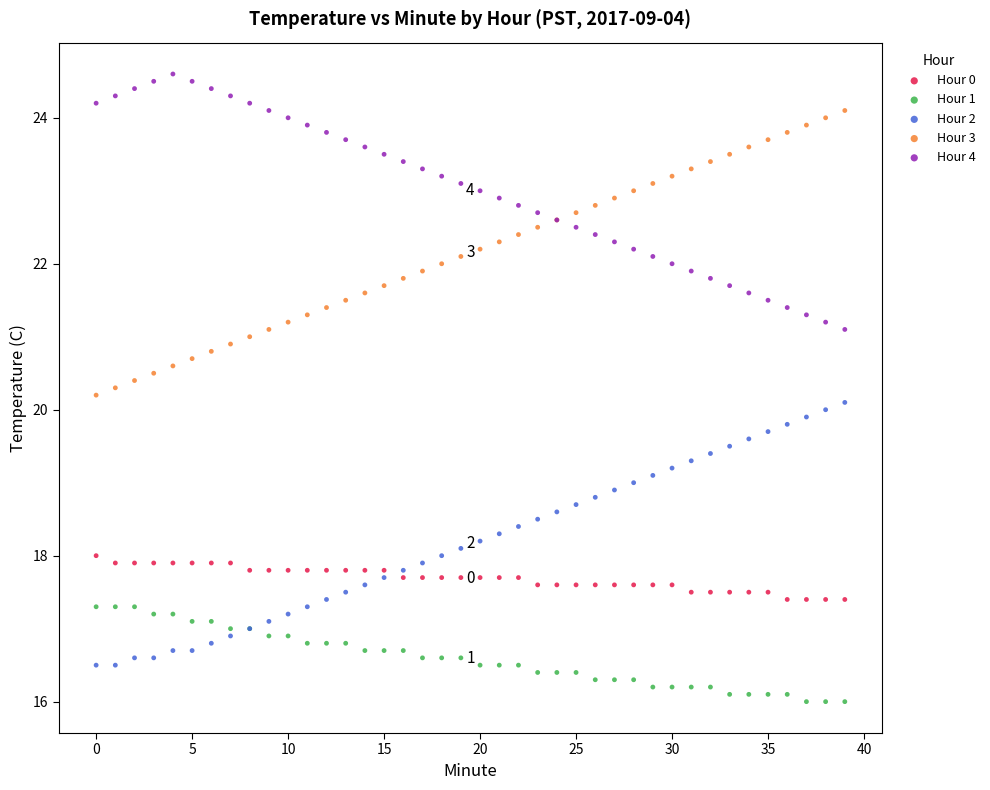

Which series reaches the minimum Y coordinate?

Hour 1